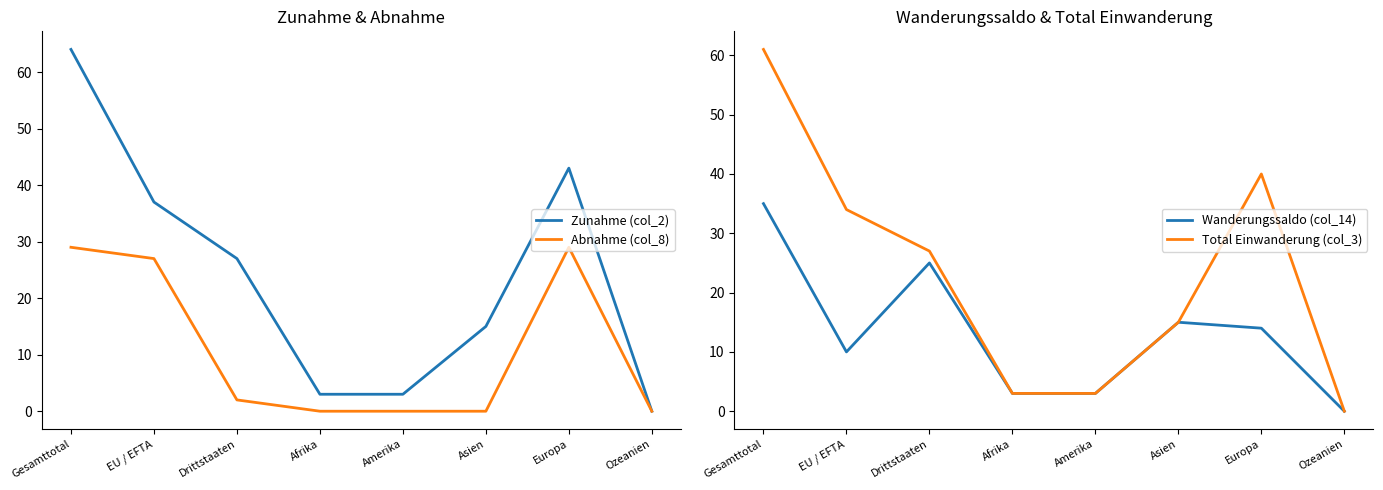

What is the difference between the second highest and minimum values in the Zunahme (col_2) series?

43